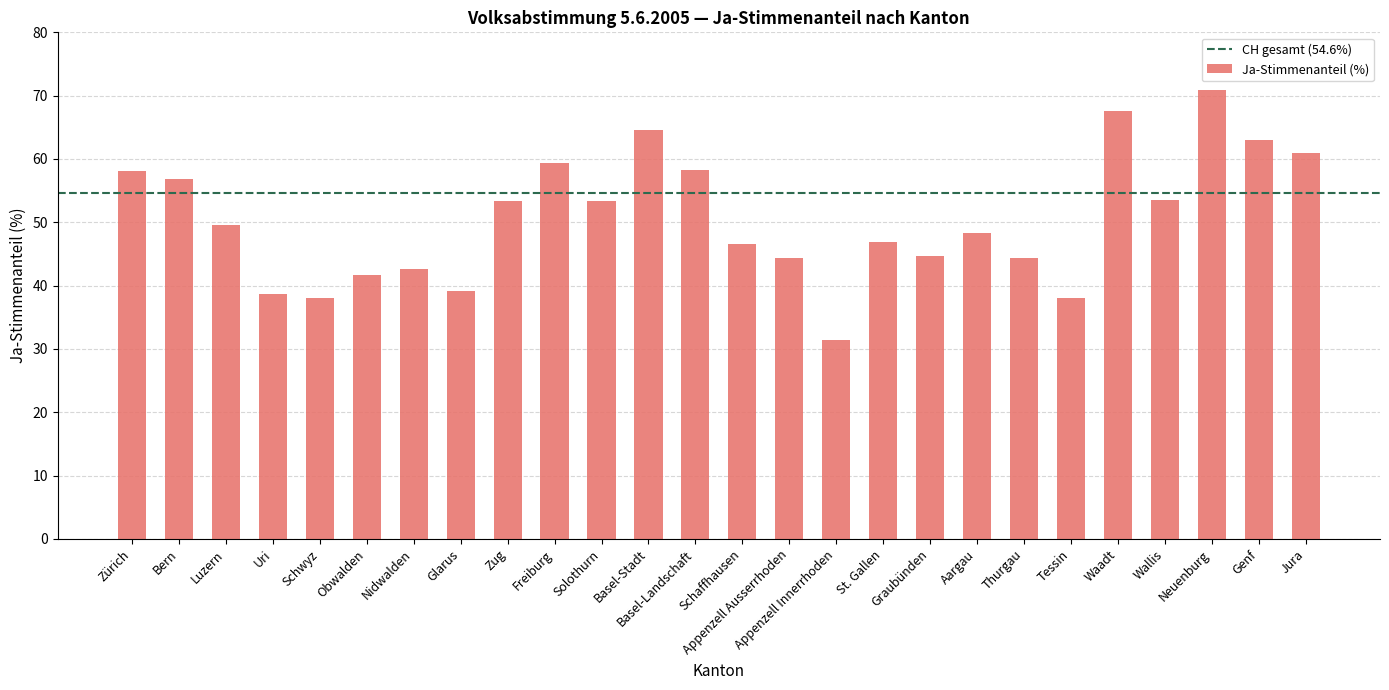

How many data points does each series have?

26